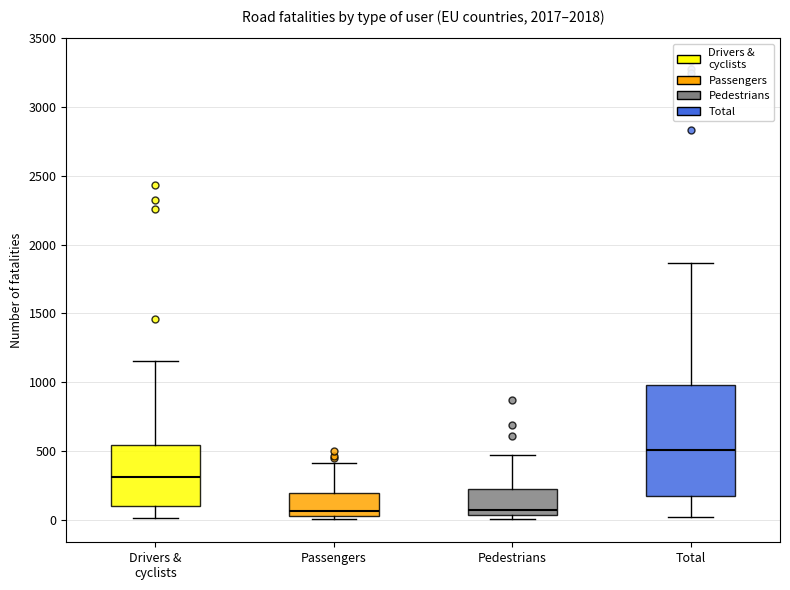

Reading left to right, transcribe this box plot: for each box, give where its median line is, the range the box spans, and where its two whiskers end, as read against the y-axis. The values are not printed on the chart, so give them approximately, as read against the axis.

Drivers & cyclists: median 300, box 100 to 550, whiskers 0 to 1150
Passengers: median 50 (just above the box's lower edge), box 50 to 200, whiskers 0 to 400
Pedestrians: median 50 (just above the box's lower edge), box 50 to 200, whiskers 0 to 450
Total: median 500, box 150 to 1000, whiskers 0 to 1850